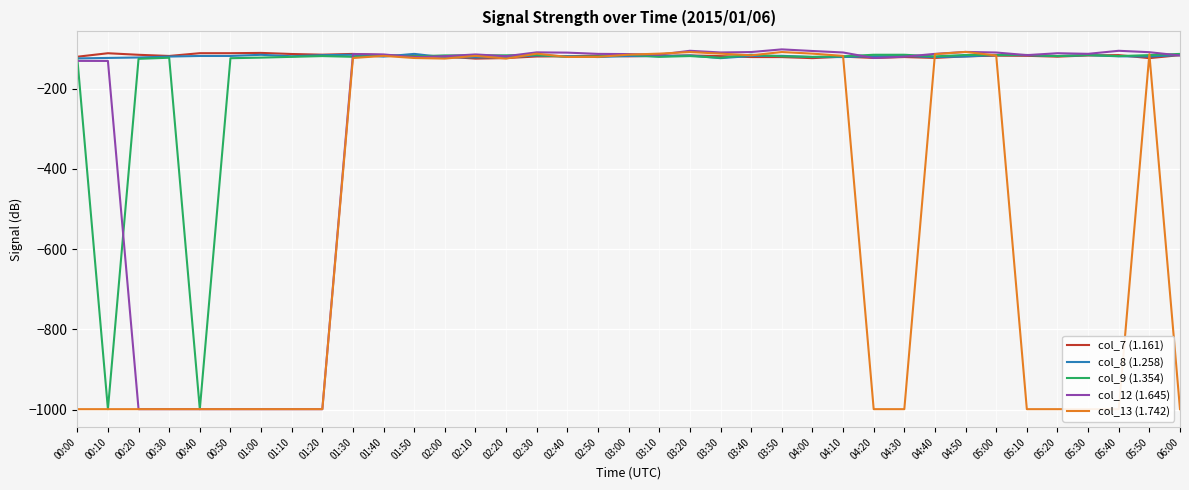

What are all the series names shown in the legend?

col_7 (1.161), col_8 (1.258), col_9 (1.354), col_12 (1.645), col_13 (1.742)